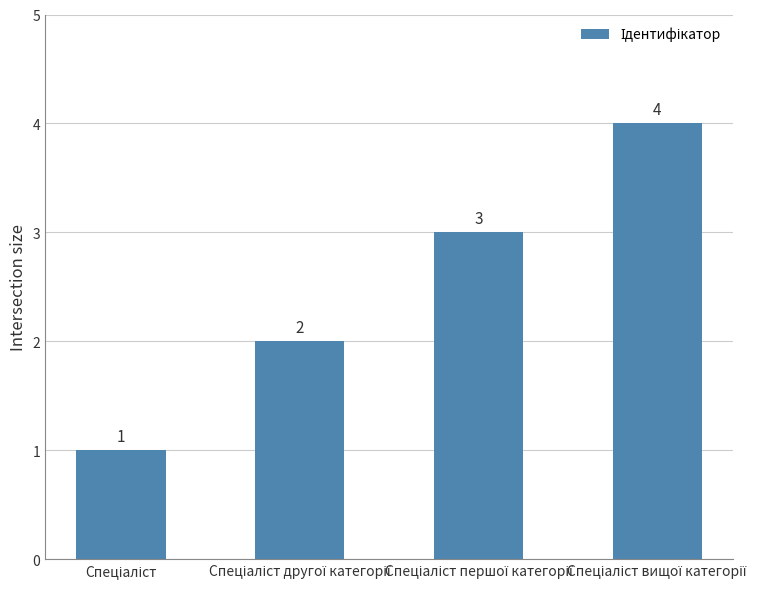

Count the values in the range 2 to 4.

3